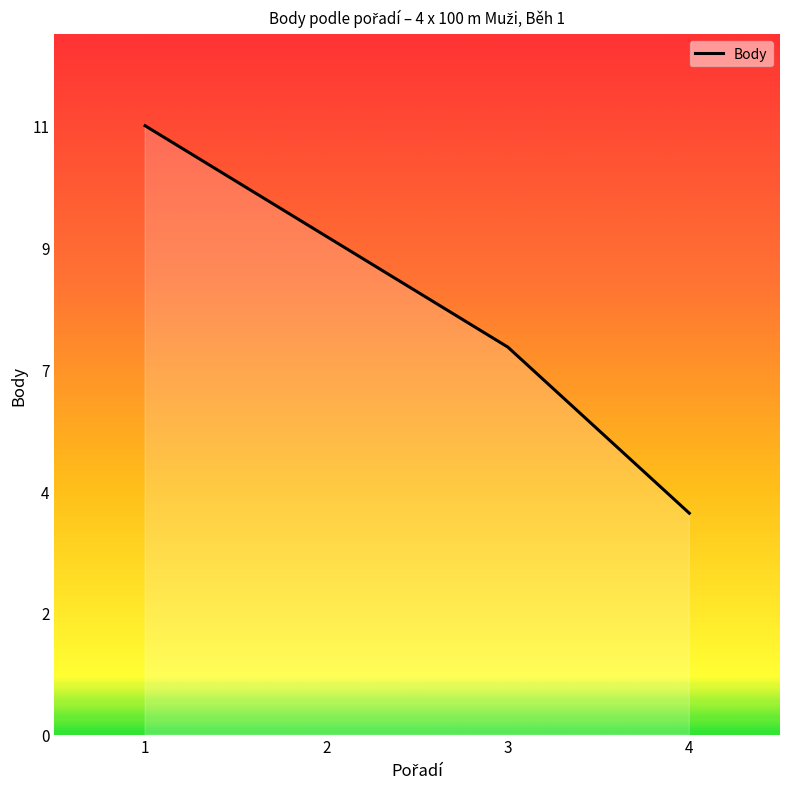

Does the chart display data point markers on the line(s)?

No